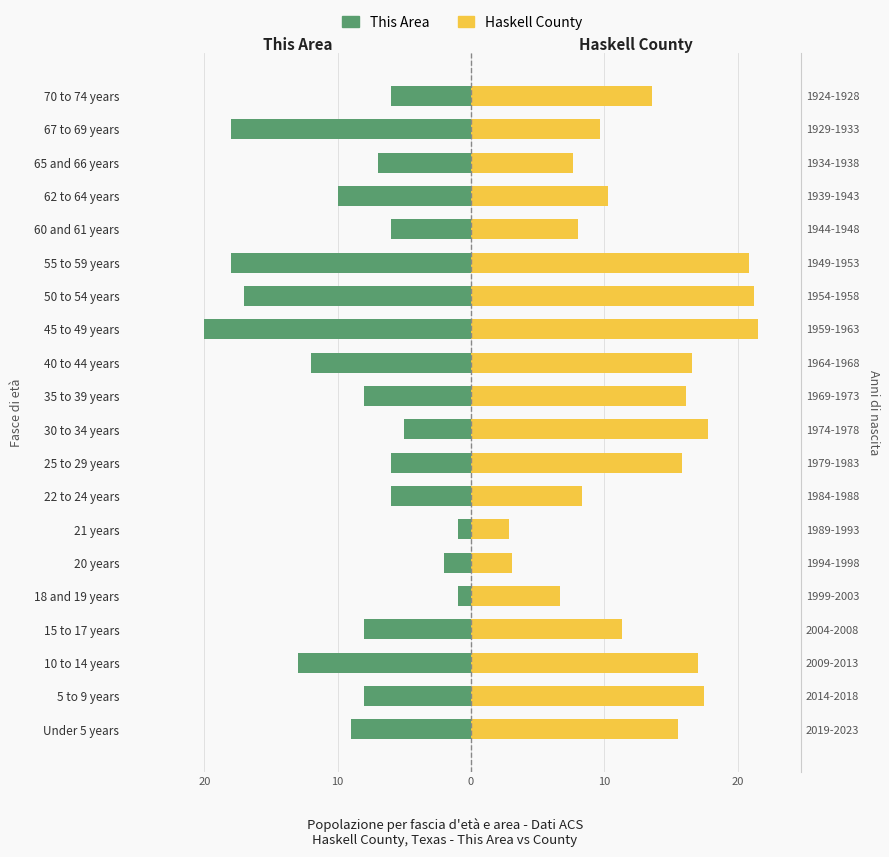

How many groups of bars are there?

20